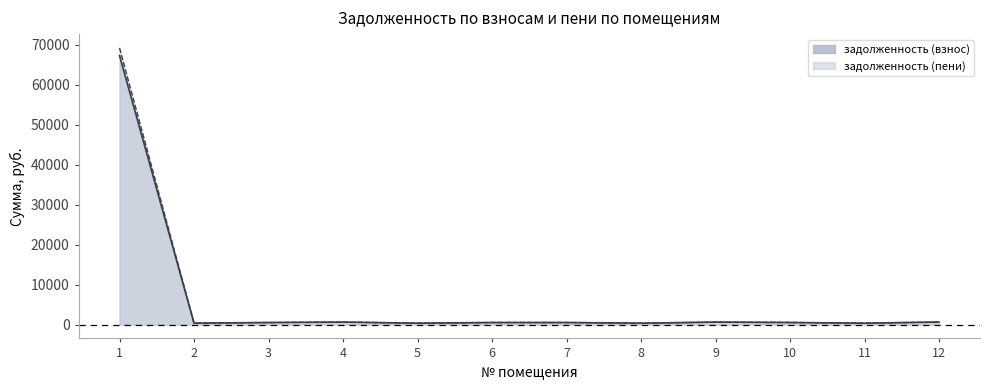

List the series in order of their peak value, highest first.

задолженность (пени), задолженность (взнос)